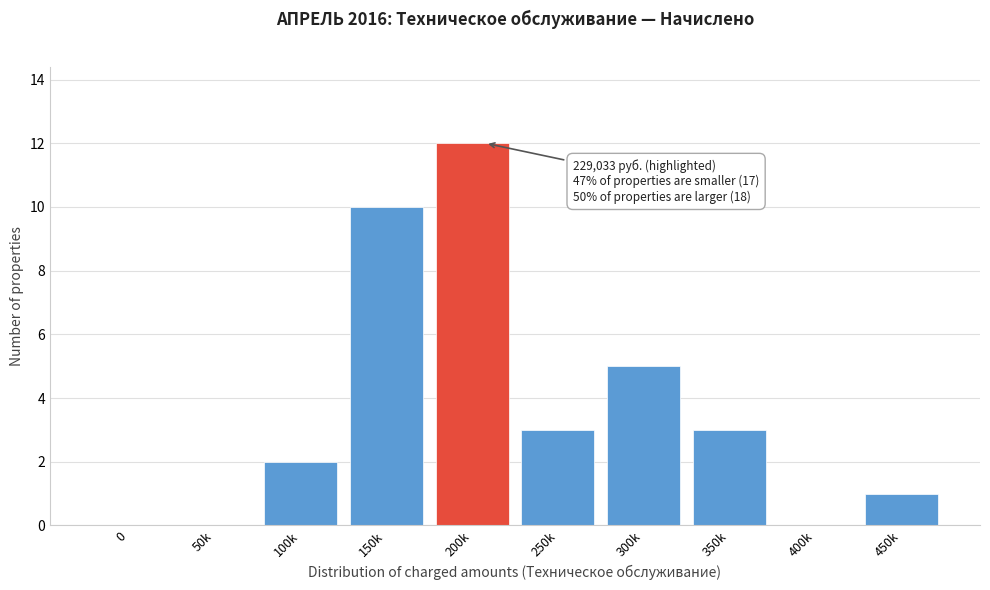

Reading right to left, what are all the values shown in this chart?

450k=1	400k=0	350k=3	300k=5	250k=3	200k=12	150k=10	100k=2	50k=0	0=0